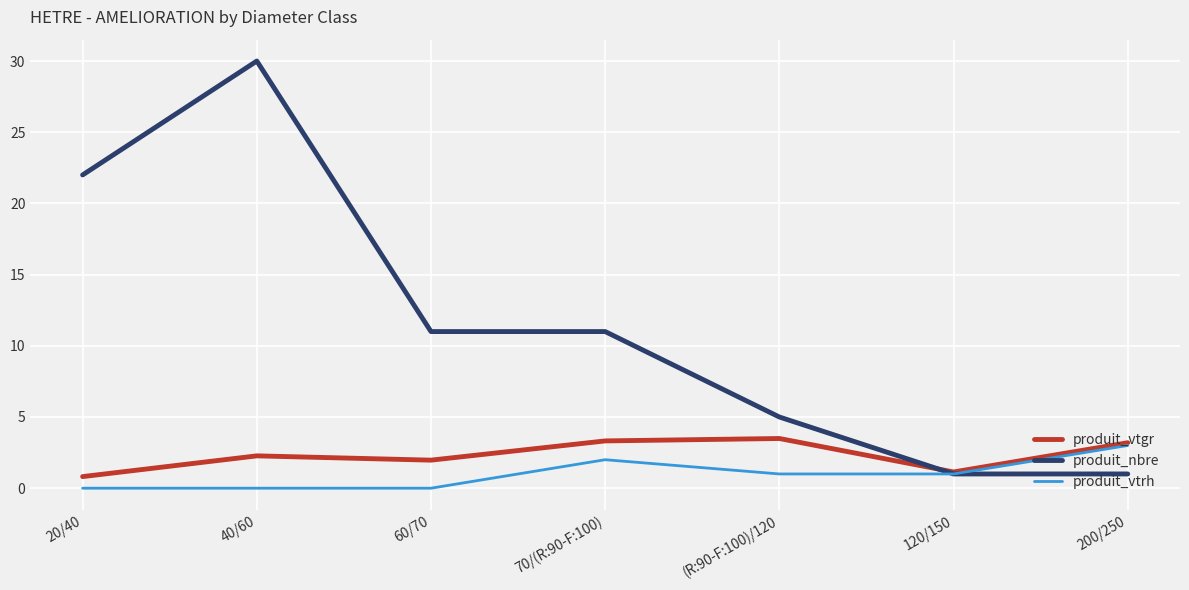

Which series has the largest total across all categories?

produit_nbre